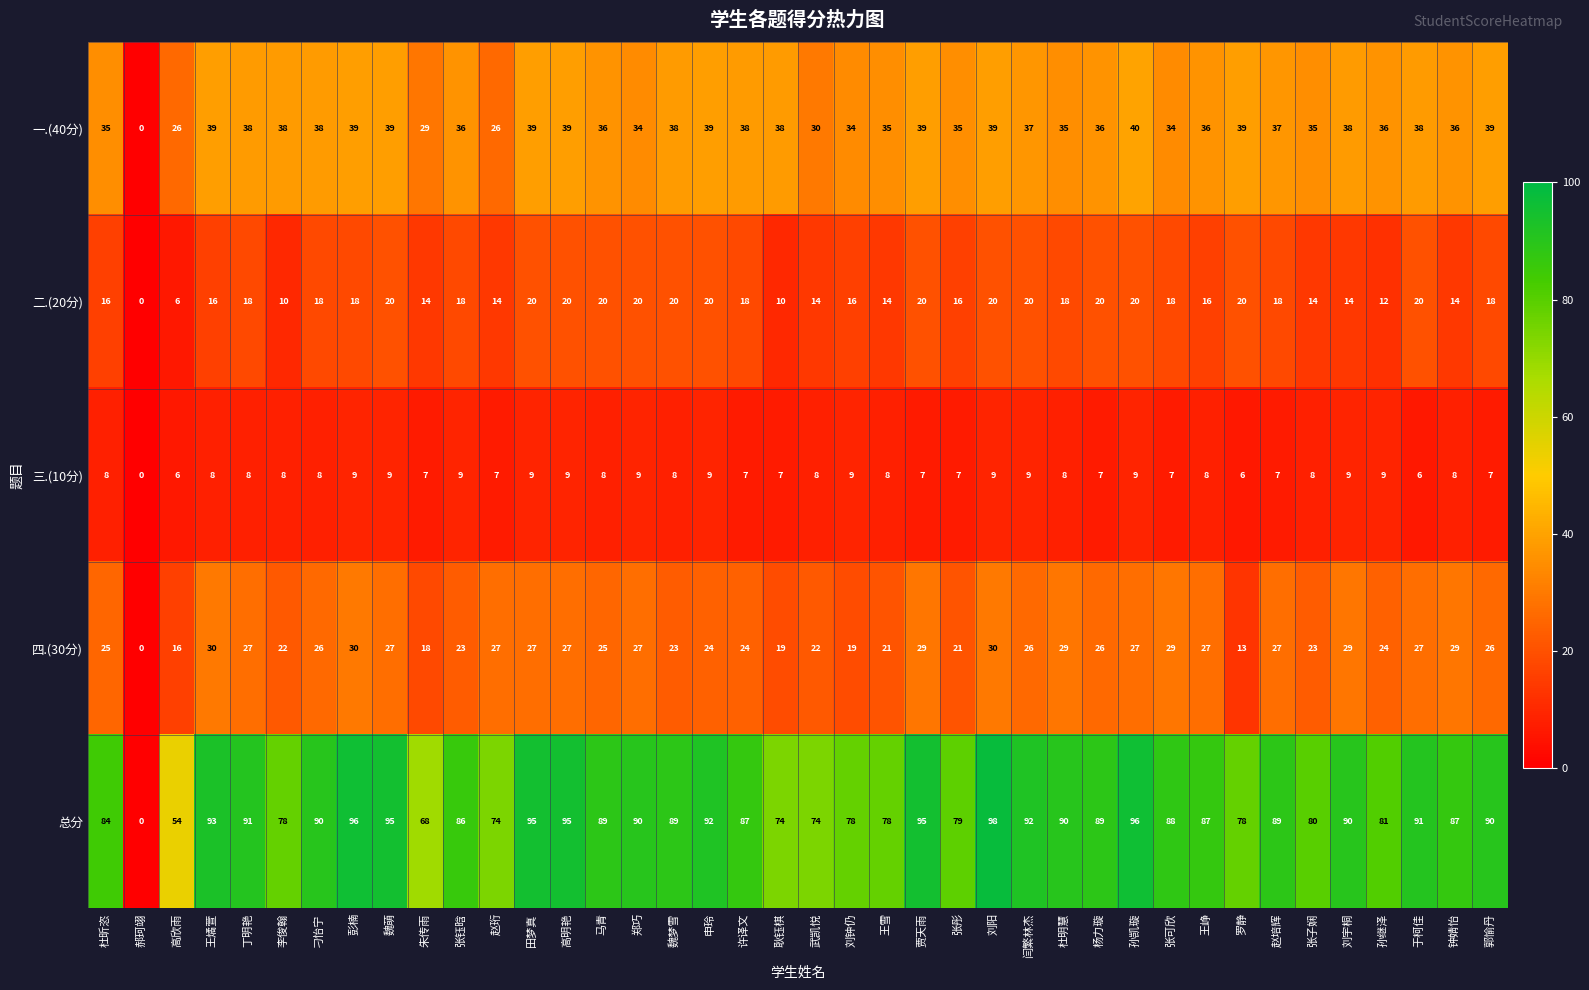

What is the highest value of the 三.(10分) series?

9